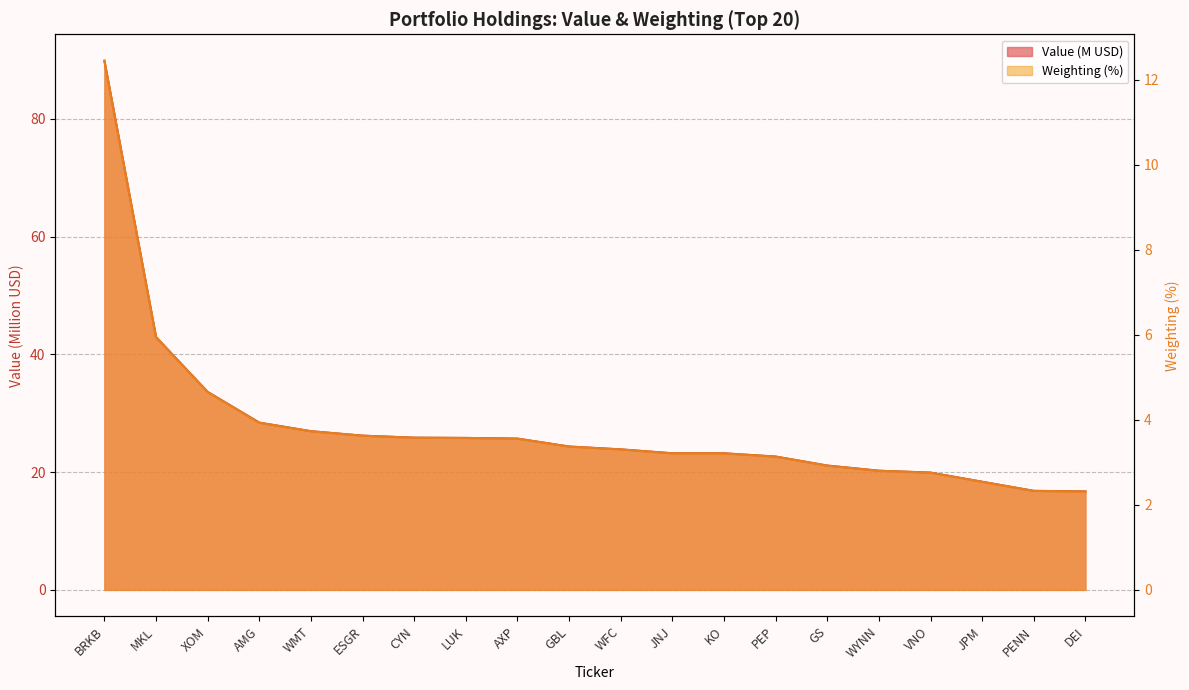

Where is Weighting nearest to the value 7?

MKL